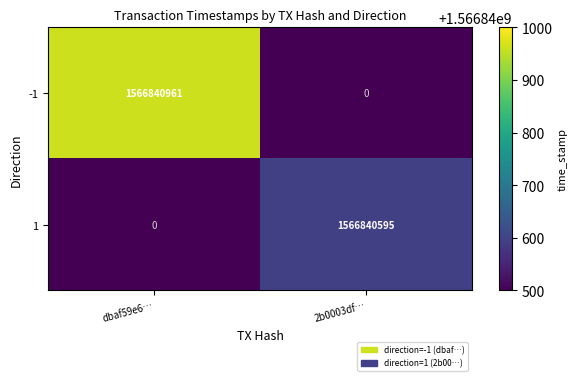

List the series in order of their peak value, highest first.

-1, 1